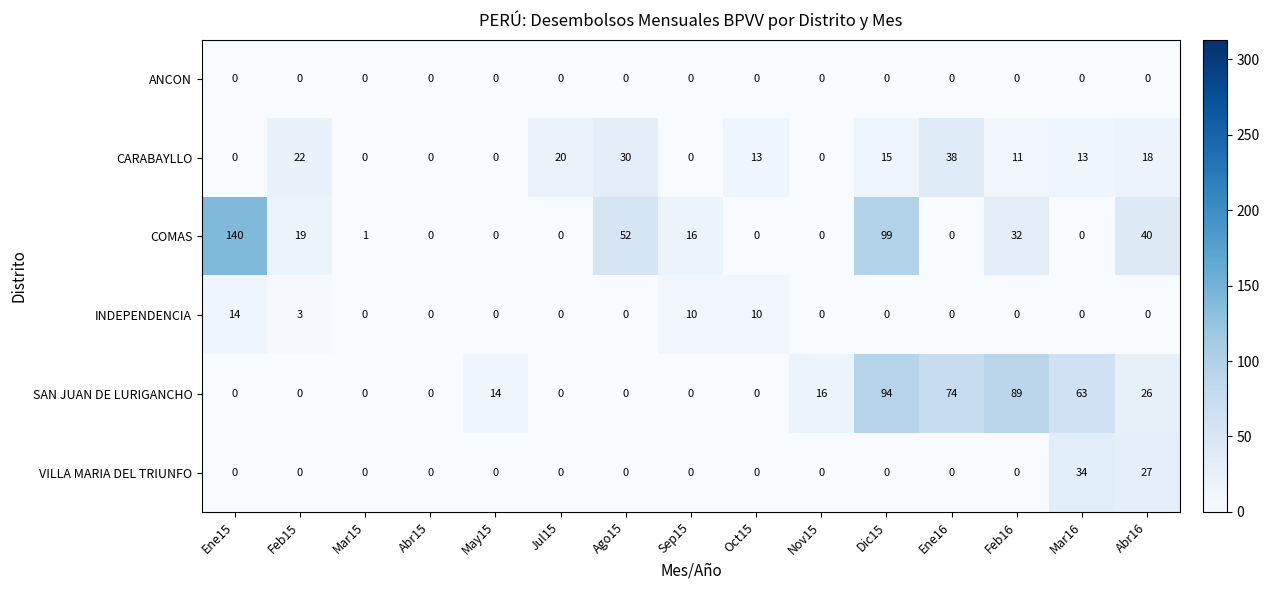

Which category has the highest value across all series?

Ene15